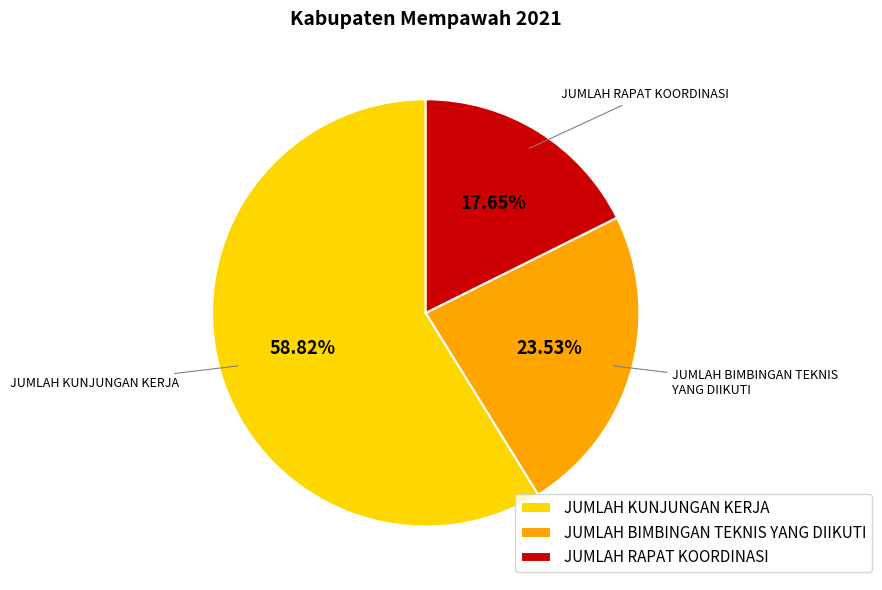

Between JUMLAH RAPAT KOORDINASI and JUMLAH KUNJUNGAN KERJA, which is larger?

JUMLAH KUNJUNGAN KERJA